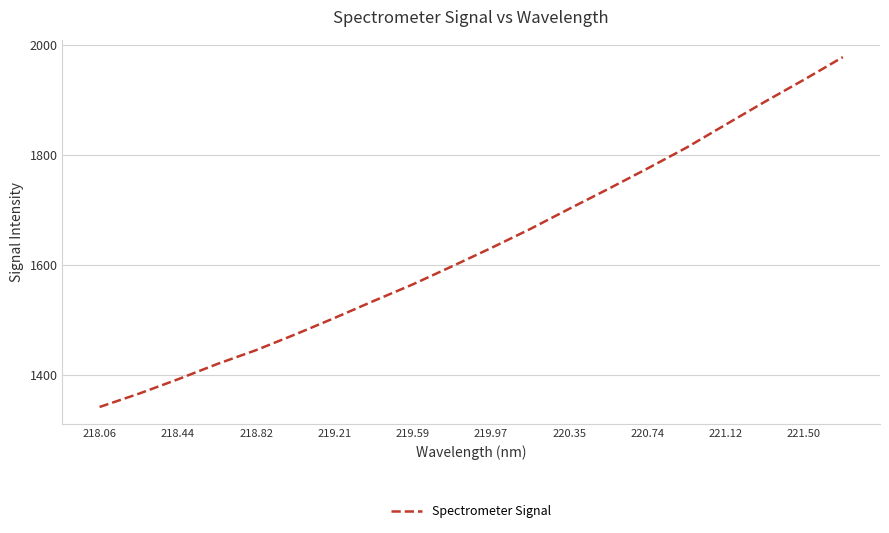

What is the smallest value displayed?

1341.1